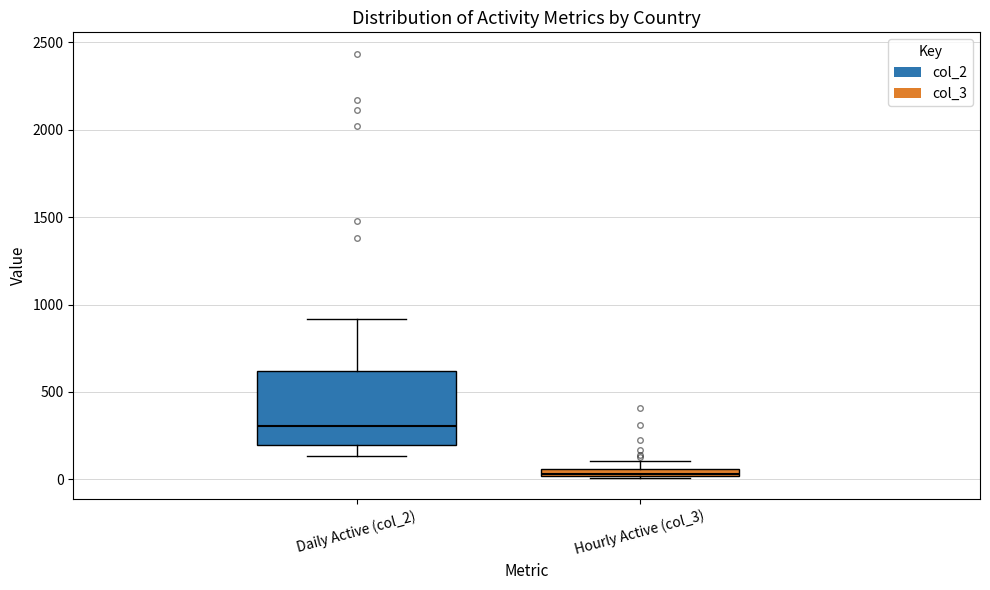

Where does the upper whisker of the box for Daily Active (col_2) end on the y-axis? The values are not printed on the chart, so give them approximately, as read against the axis.

900